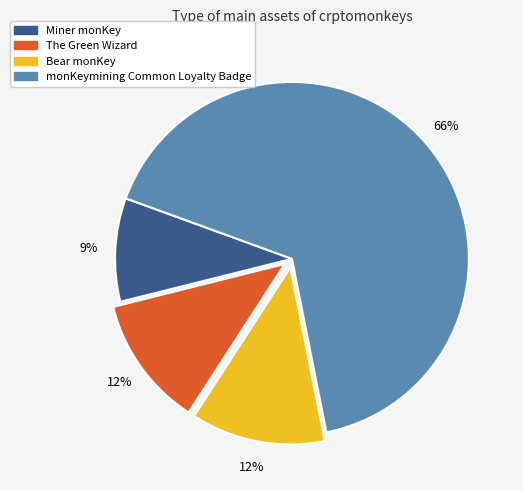

Which slice represents more than half of the pie?

monKeymining Common Loyalty Badge